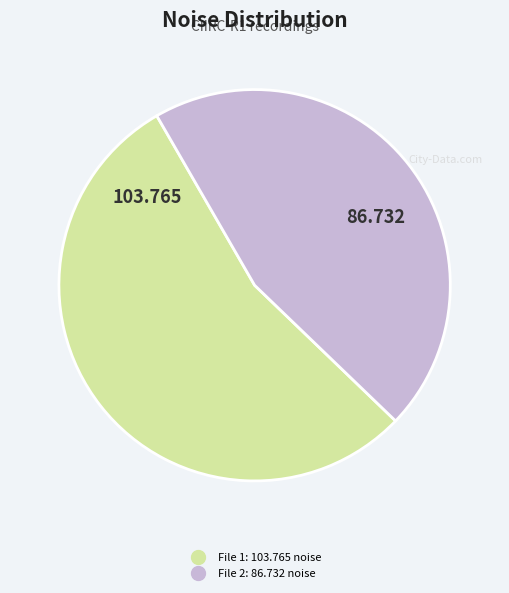

Is there any slice that represents more than half of the pie?

Yes